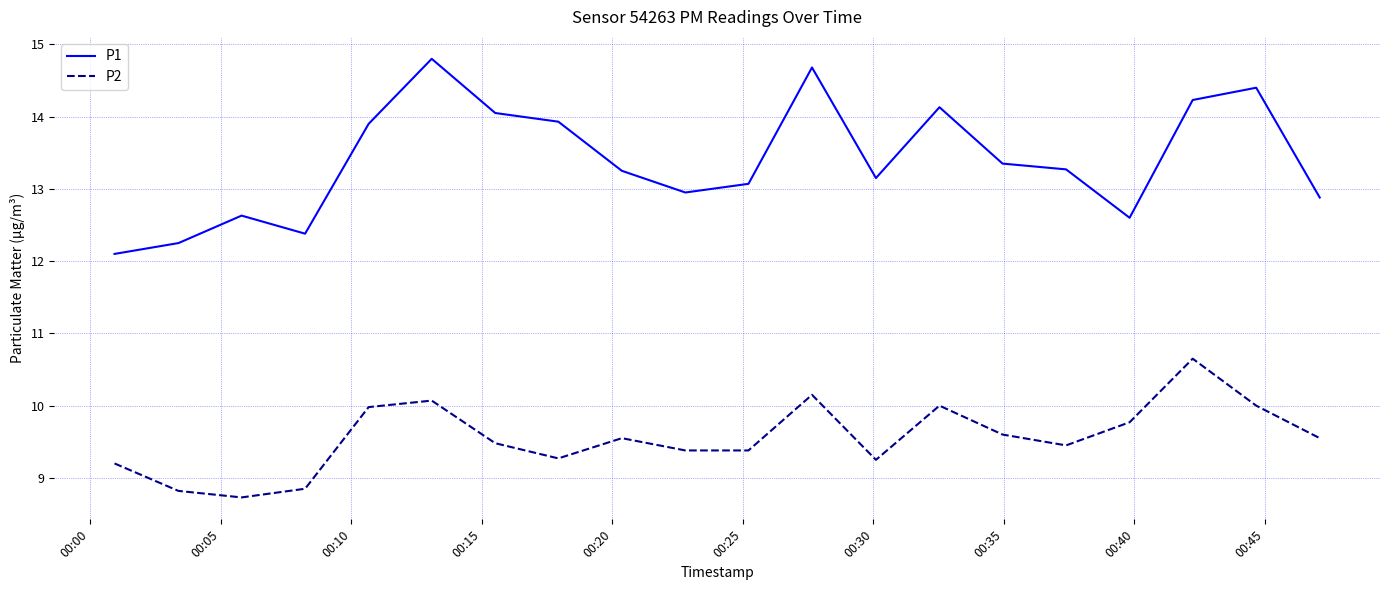

What is the maximum value shown in the chart?

14.8